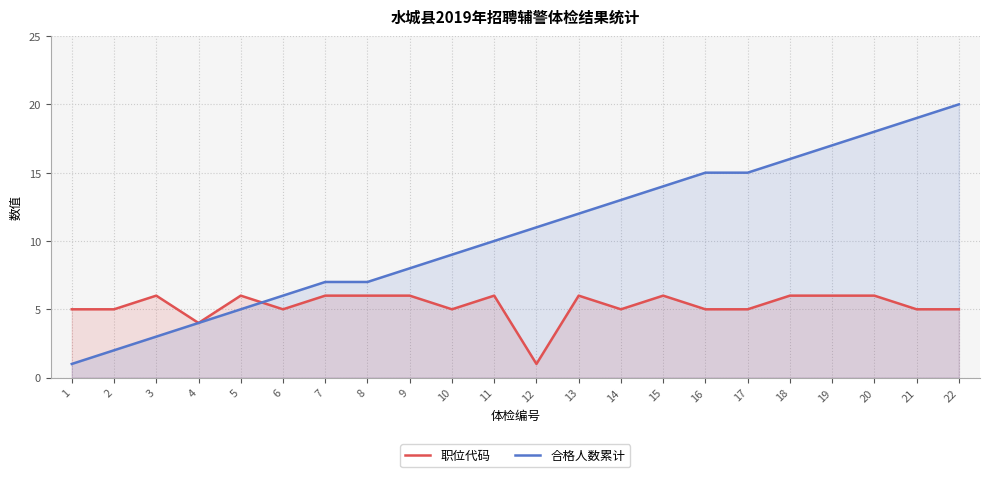

Read the 职位代码 value at 15.

6